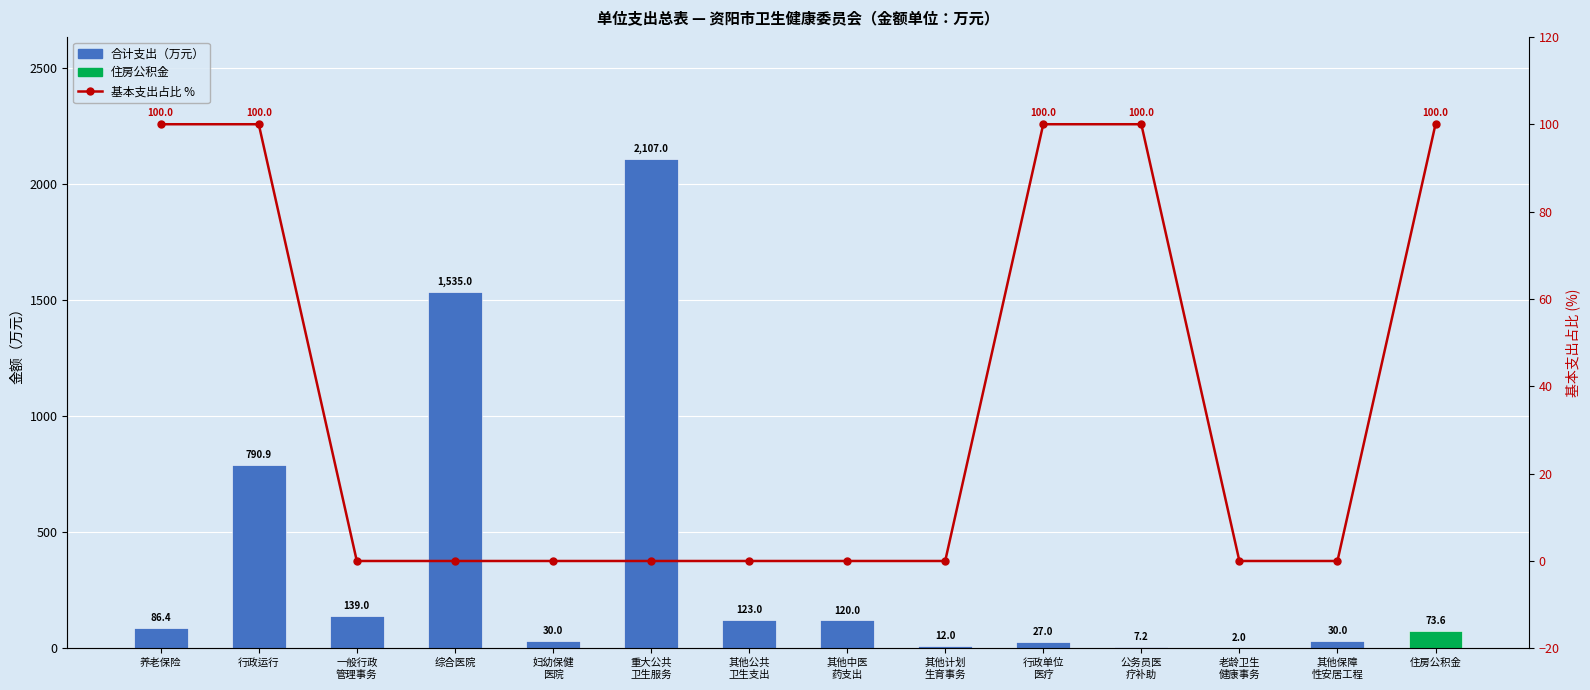

Count the number of categories in the chart.

14